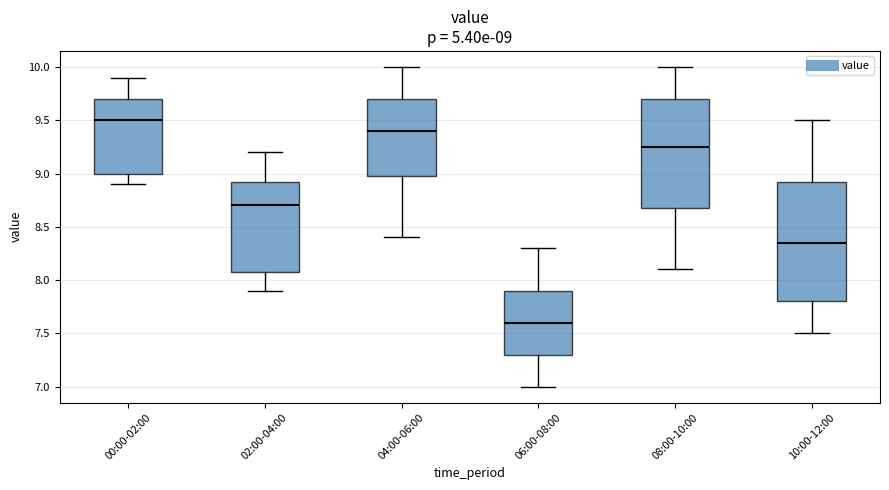

Which box's median line is the highest?

00:00-02:00